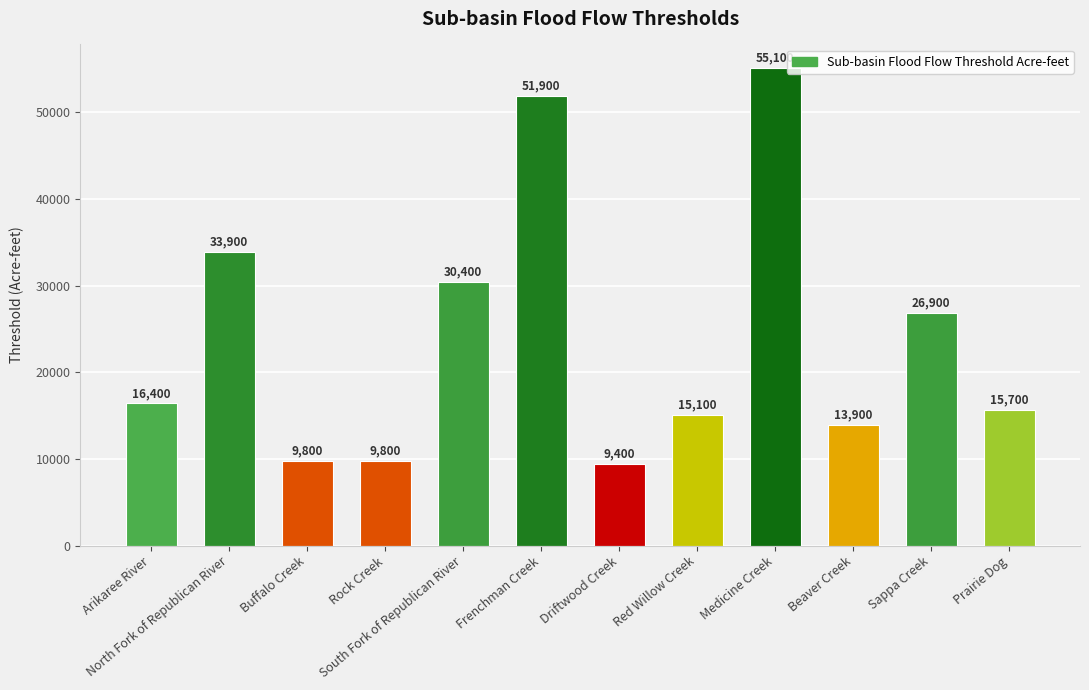

What is the minimum value shown in the chart?

9400